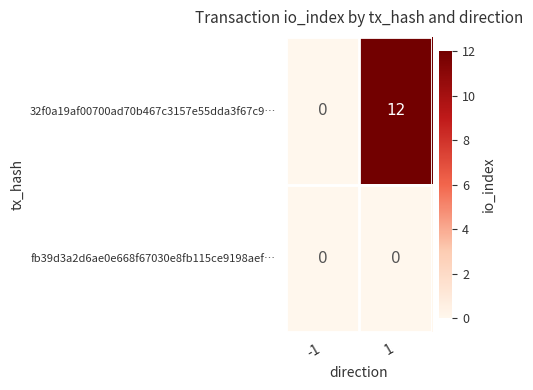

What is the sum of the 32f0a19af00700ad70b467c3157e55dda3f67c9… values at -1 and 1?

12